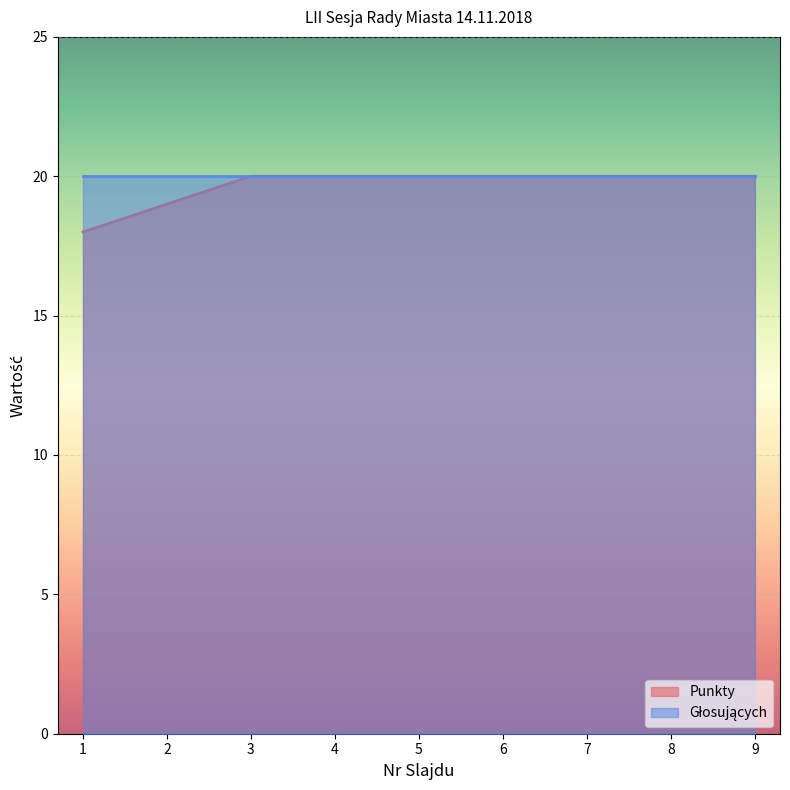

What is the value of the 6th point from the left?

20